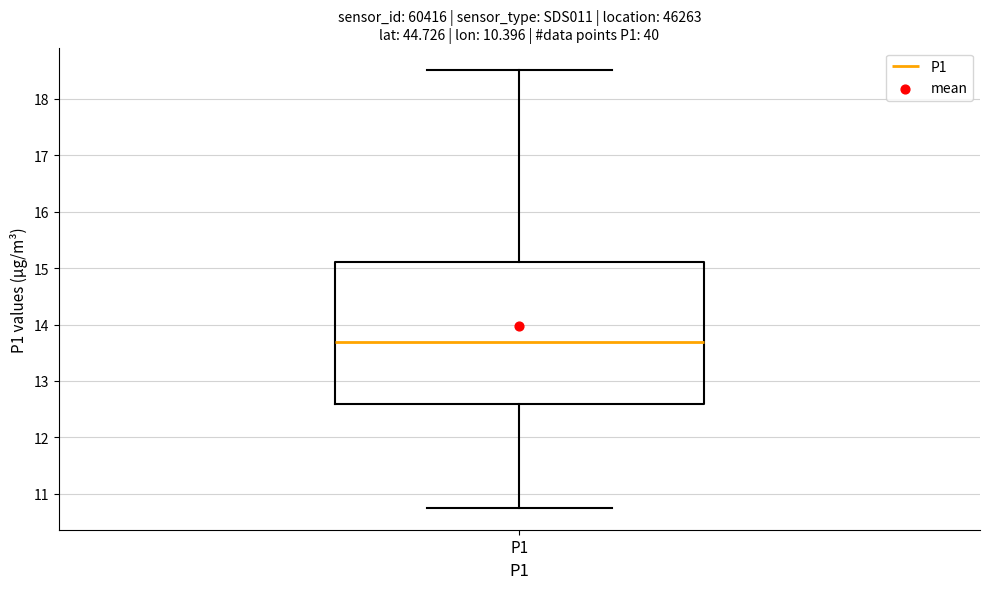

Transcribe this box plot: give where the median line is, the range the box spans, and where the two whiskers end, as read against the y-axis. The values are not printed on the chart, so give them approximately, as read against the axis.

median 13.7, box 12.6 to 15.1, whiskers 10.8 to 18.5